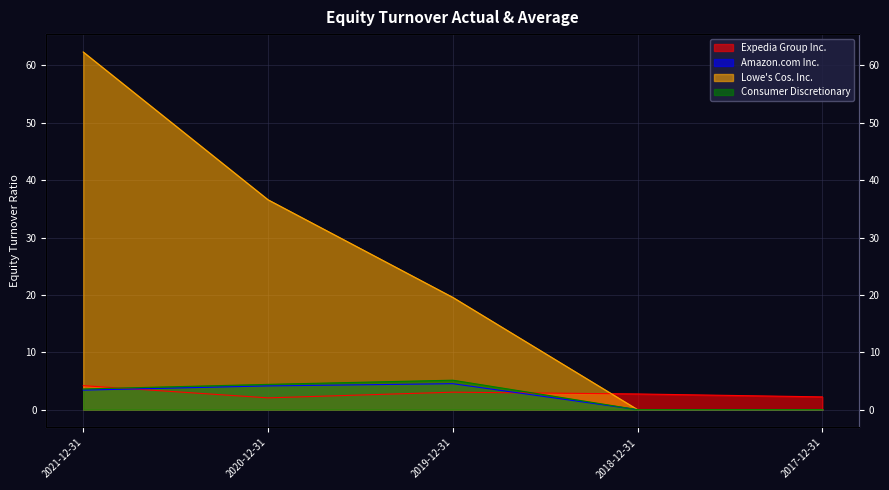

At 2020-12-31, list the series in order from smallest to largest.

Expedia Group Inc., Amazon.com Inc., Consumer Discretionary, Lowe's Cos. Inc.